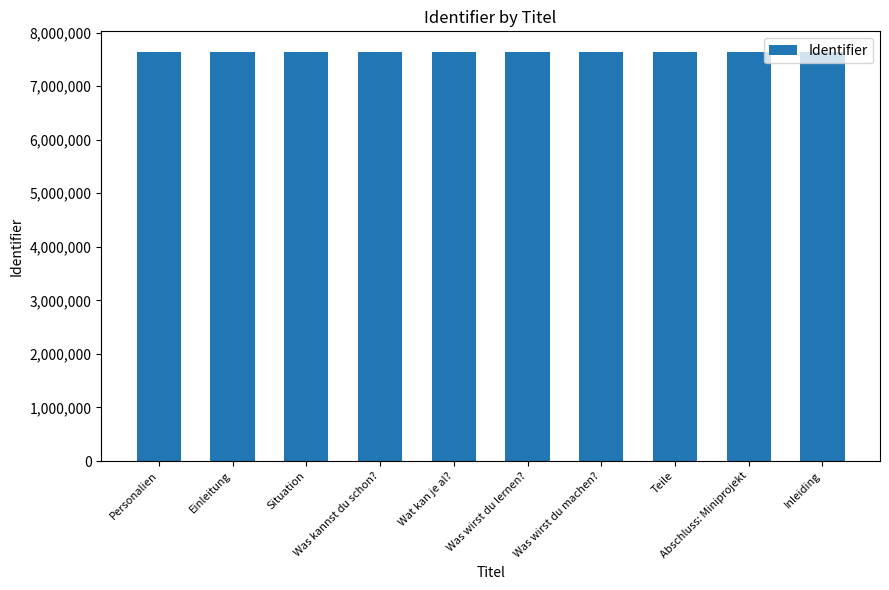

The value at Was kannst du schon? is 4893553. True or false?

False